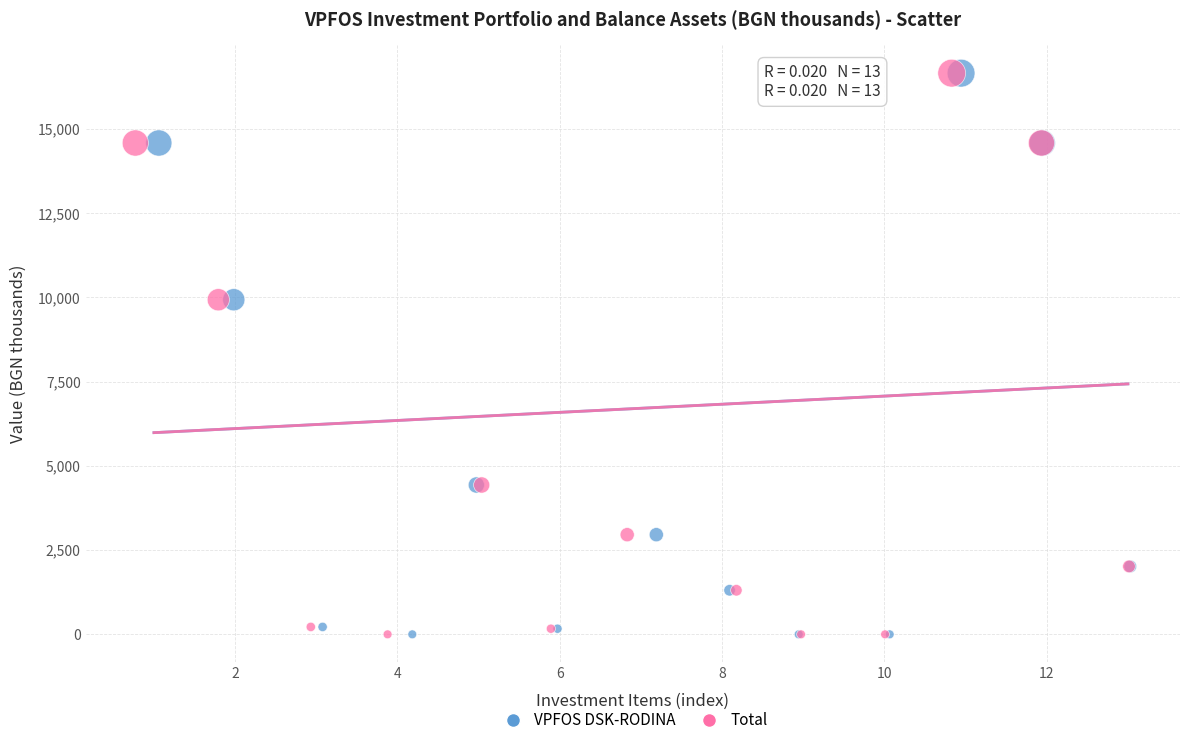

What are all the series names shown in the legend?

VPFOS DSK-RODINA, Total